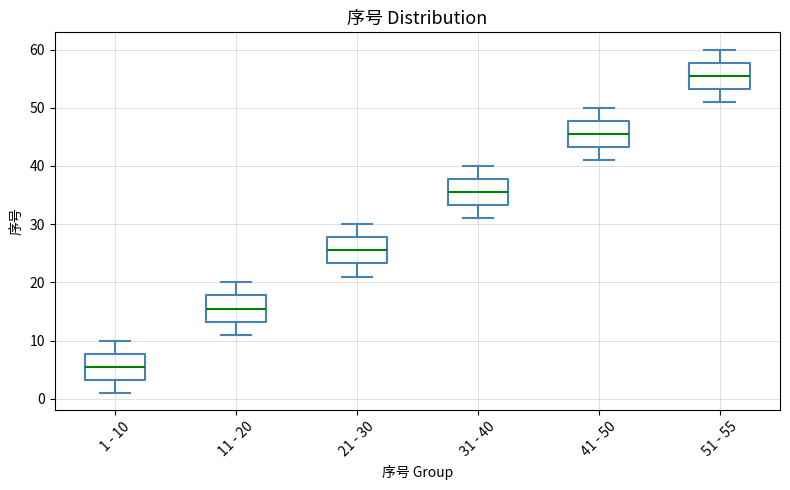

Which box has the highest median line?

51 - 55